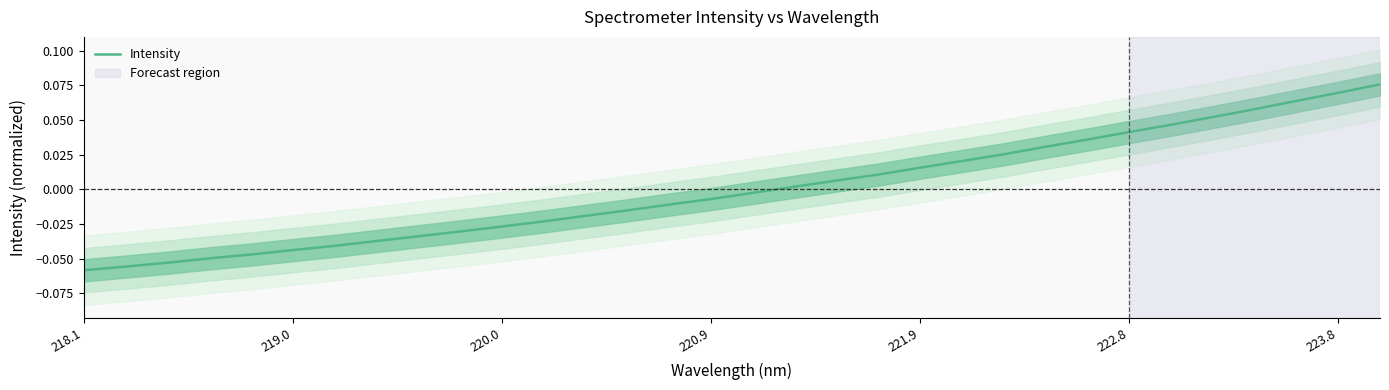

Reading left to right, transcribe all the data shown in this chart.

-0.1	-0.1	-0.1	-0.0	-0.0	-0.0	-0.0	-0.0	-0.0	-0.0	-0.0	-0.0	-0.0	-0.0	-0.0	-0.0	-0.0	0.0	0.0	0.0	0.0	0.0	0.0	0.0	0.0	0.0	0.0	0.1	0.1	0.1	0.1	0.1